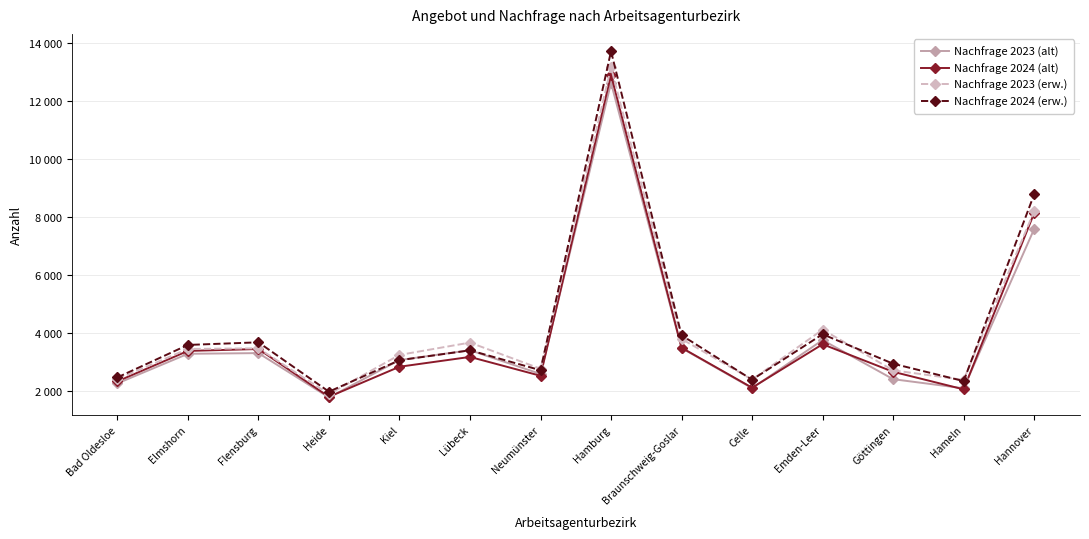

After their last crossing, which series has the higher values: Nachfrage 2023 (alt) or Nachfrage 2024 (alt)?

Nachfrage 2024 (alt)